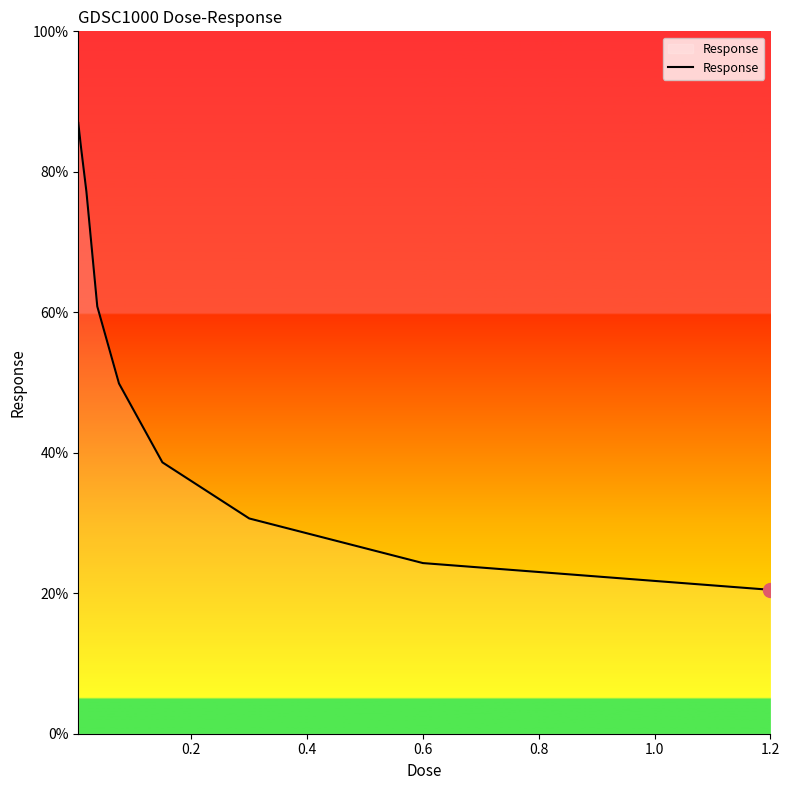

What is the difference between the maximum and minimum values?

66.5